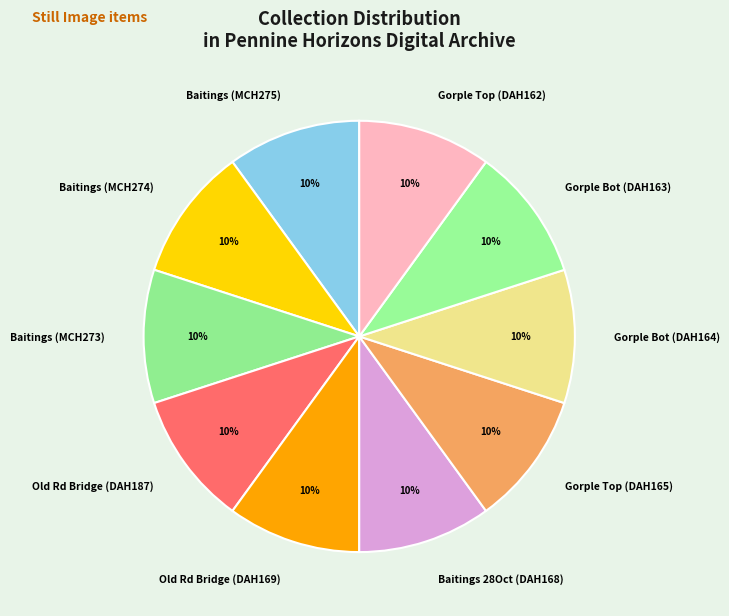

Is there a majority slice in this chart?

No